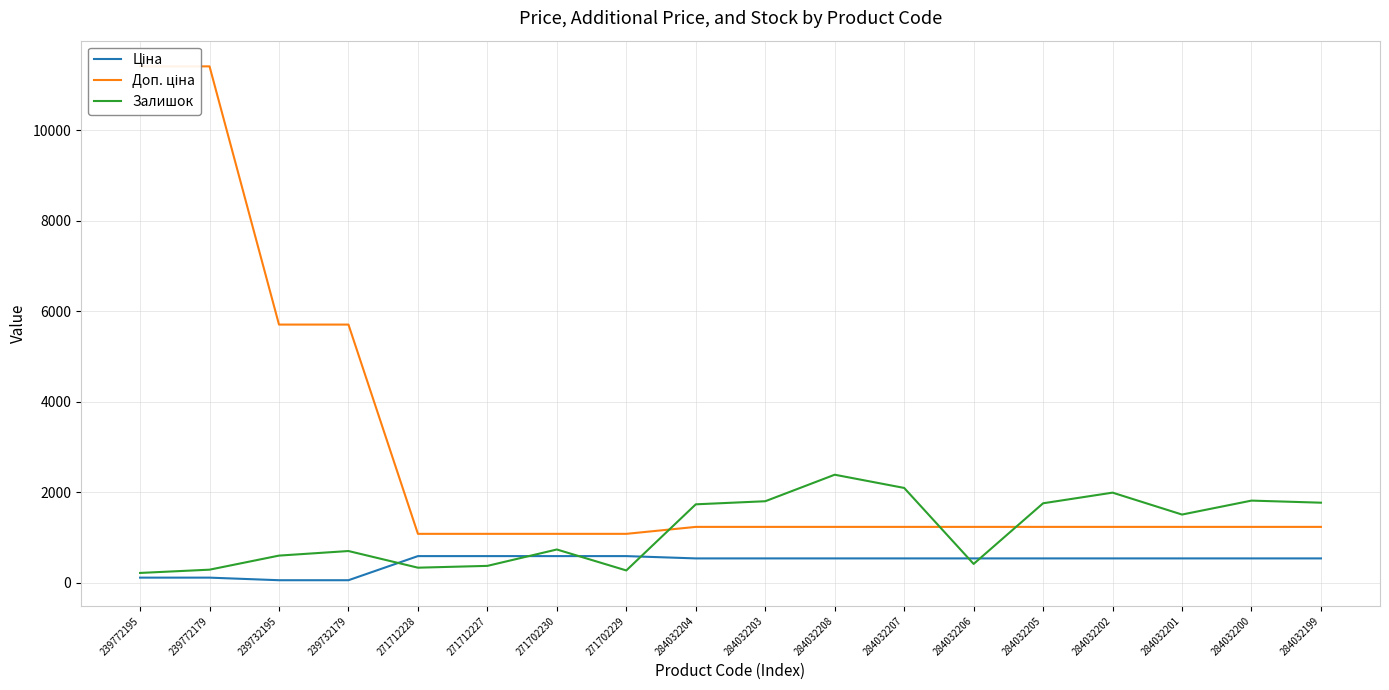

Between 271712228 and 284032200, which series saw the biggest shift?

Залишок